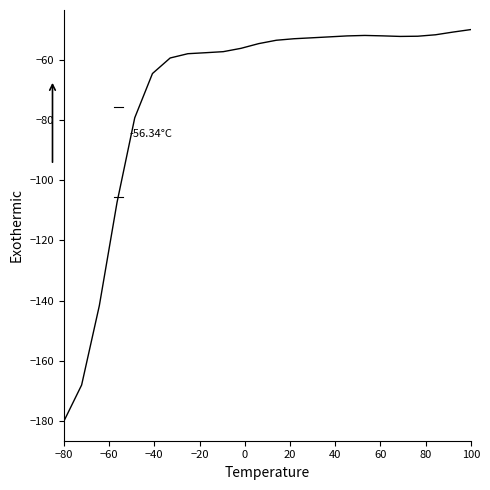

What is the difference between the maximum and minimum values?

130.0